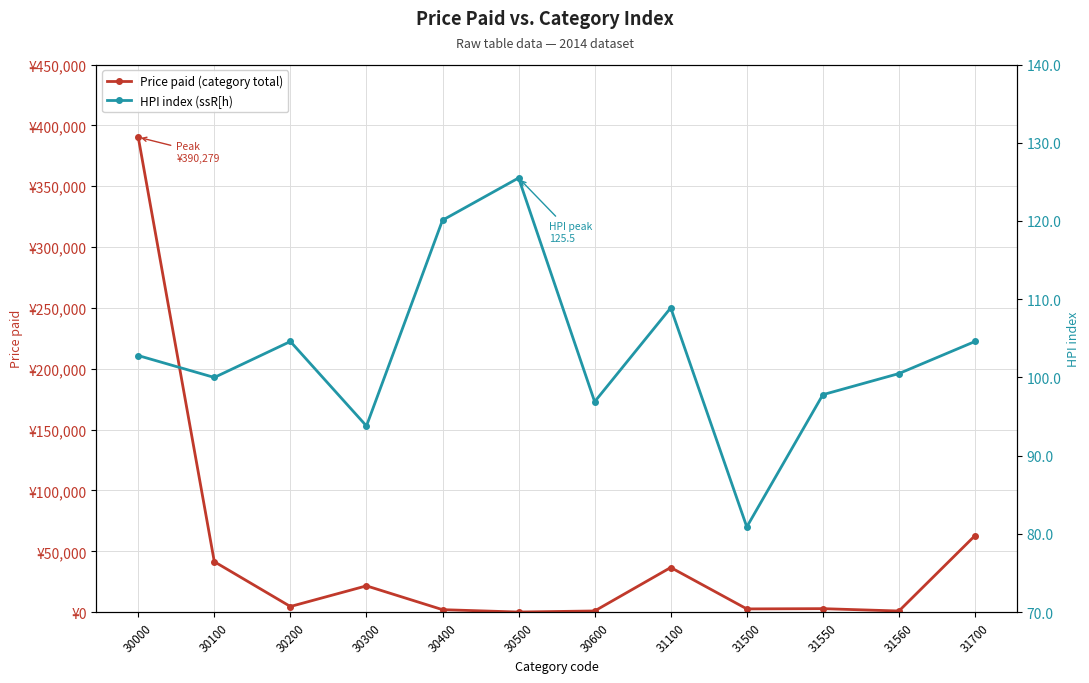

Reading right to left, transcribe all the data shown in this chart.

Price paid (category total): 62918.0	978.0	2909.0	2699.0	36720.0	1015.0	132.0	2081.0	21645.0	4675.0	41486.0	390279.0
HPI index (ssR[h): 104.6	100.5	97.8	80.9	108.9	96.9	125.5	120.1	93.8	104.6	100.0	102.8